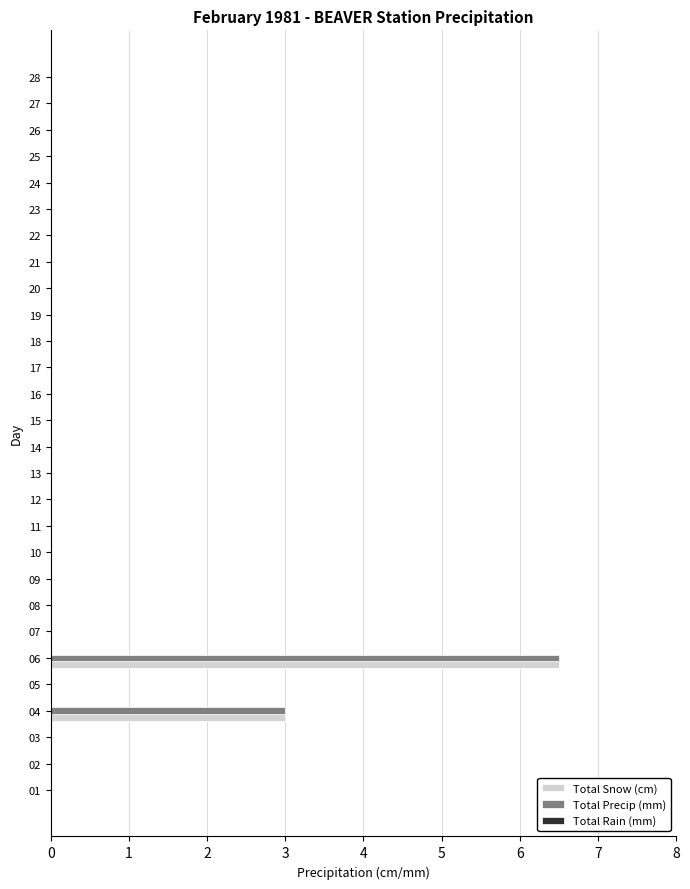

At which category does the chart reach its peak across all series?

06